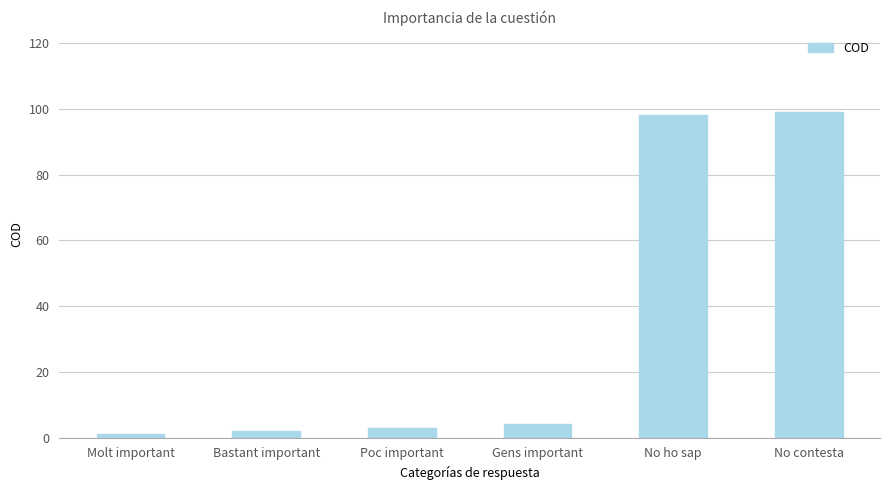

How many bars are there in total?

6